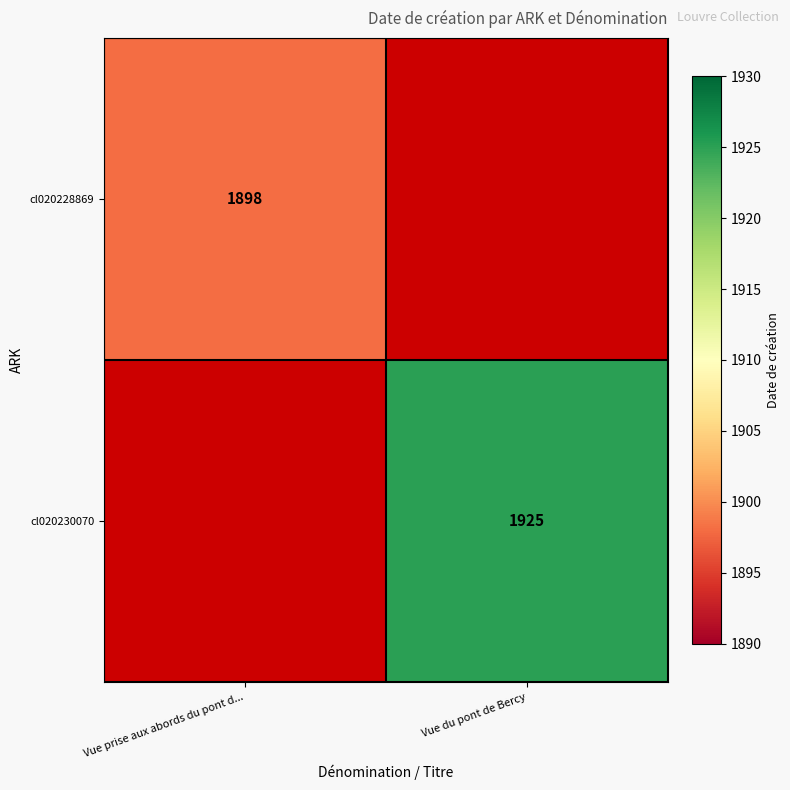

Which has a higher value, Vue prise aux abords du pont d... or Vue du pont de Bercy?

Vue du pont de Bercy